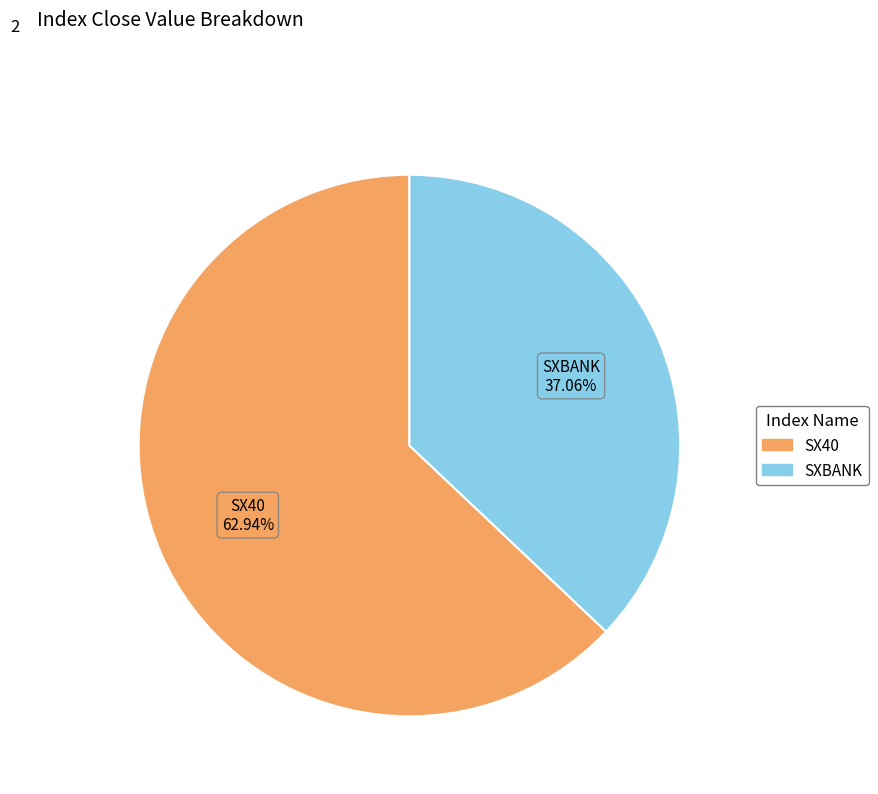

Is there a majority slice in this chart?

Yes